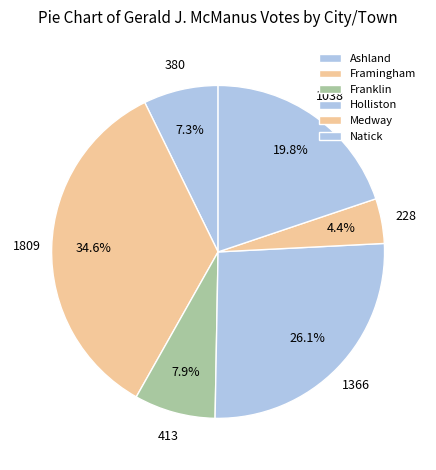

Is it true that Ashland is 7% of the pie?

True